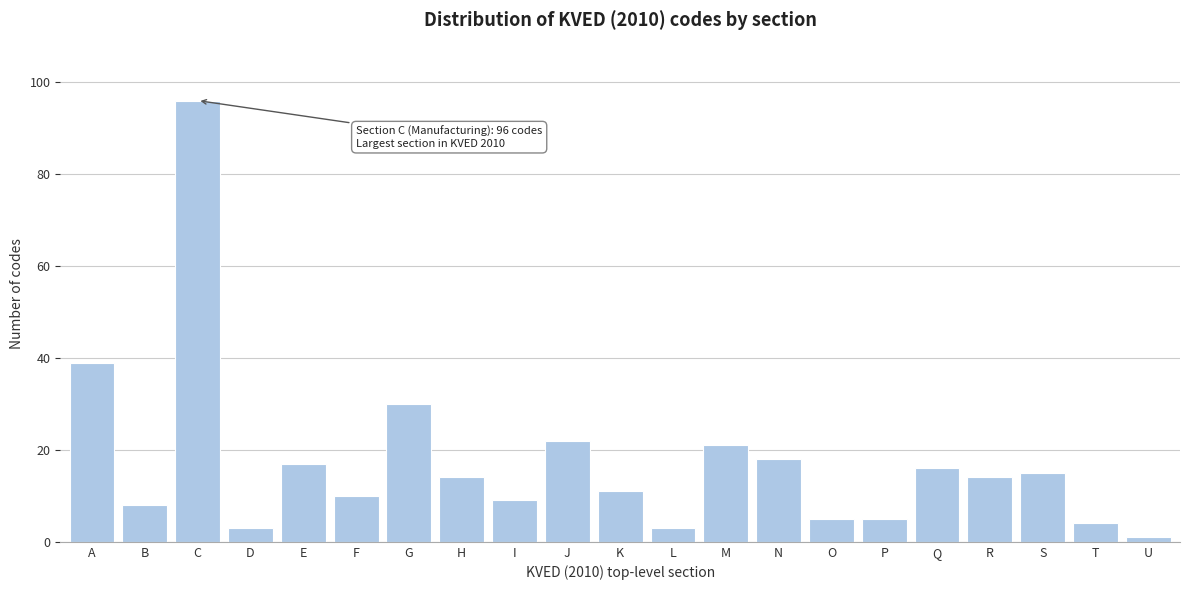

Reading left to right, extract all data points from this chart.

39	8	96	3	17	10	30	14	9	22	11	3	21	18	5	5	16	14	15	4	1